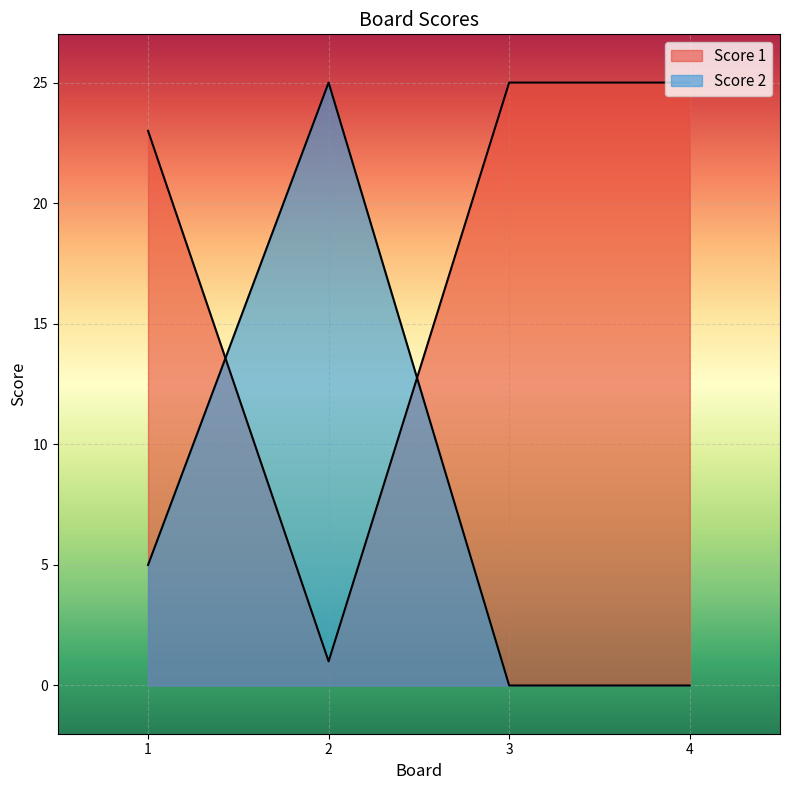

Count the Score 2 values in the range 0 to 25.

4